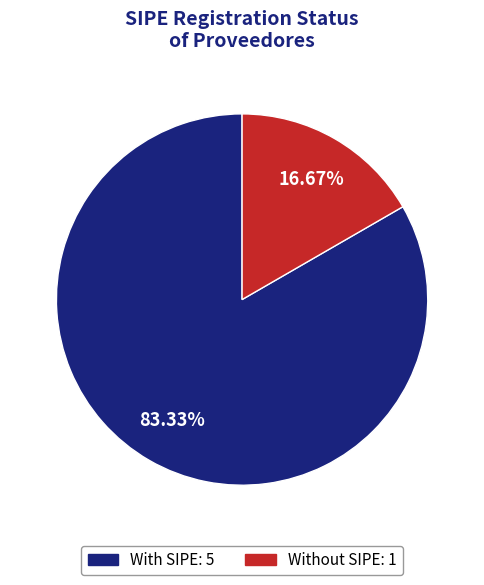

Between With SIPE: 5 and Without SIPE: 1, which is larger?

With SIPE: 5